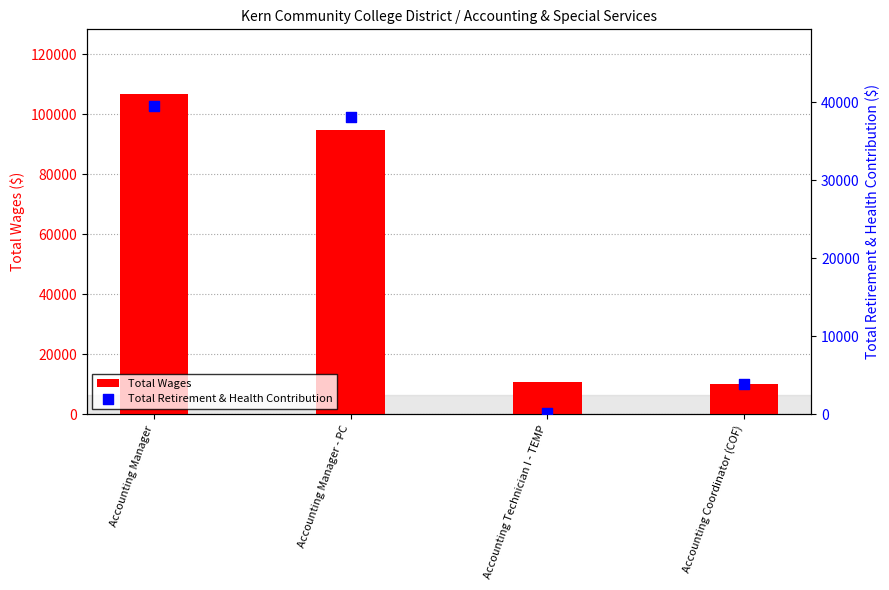

Which series reaches the minimum Y coordinate?

Total Retirement & Health Contribution